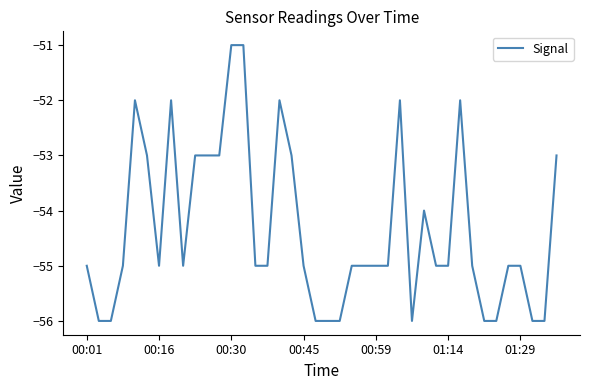

What is the difference between the maximum and minimum values?

5